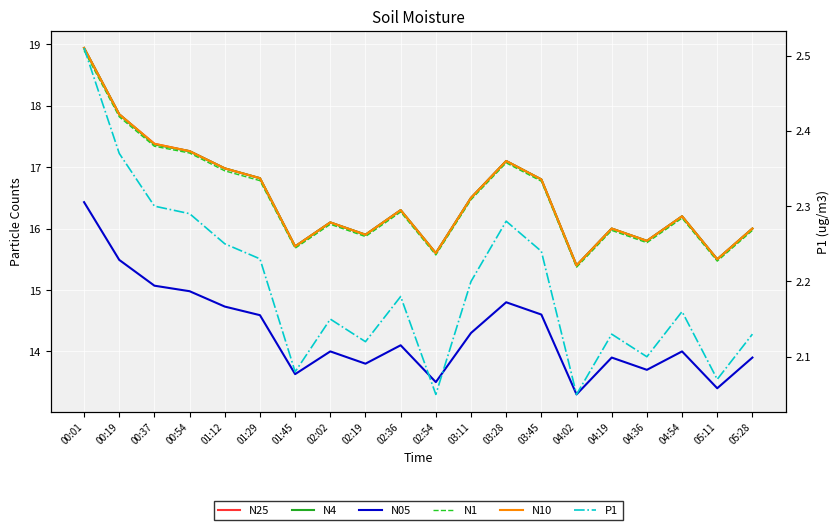

True or false: N1 has a value of 17.2 at 00:54.

True